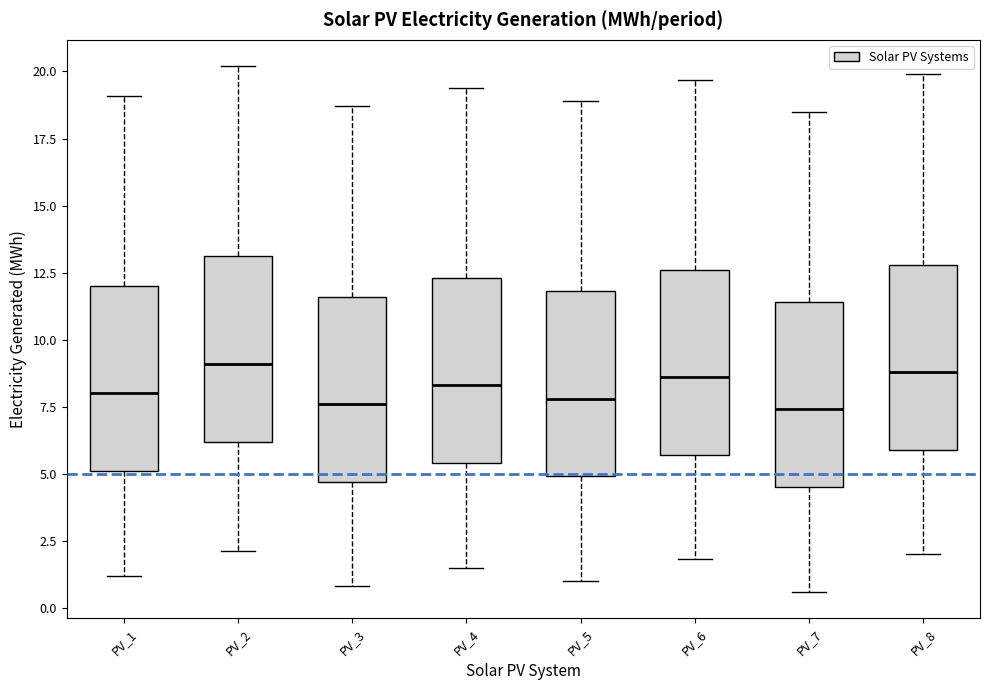

Where is the upper edge of the box for PV_7 on the y-axis? The values are not printed on the chart, so give them approximately, as read against the axis.

11.5